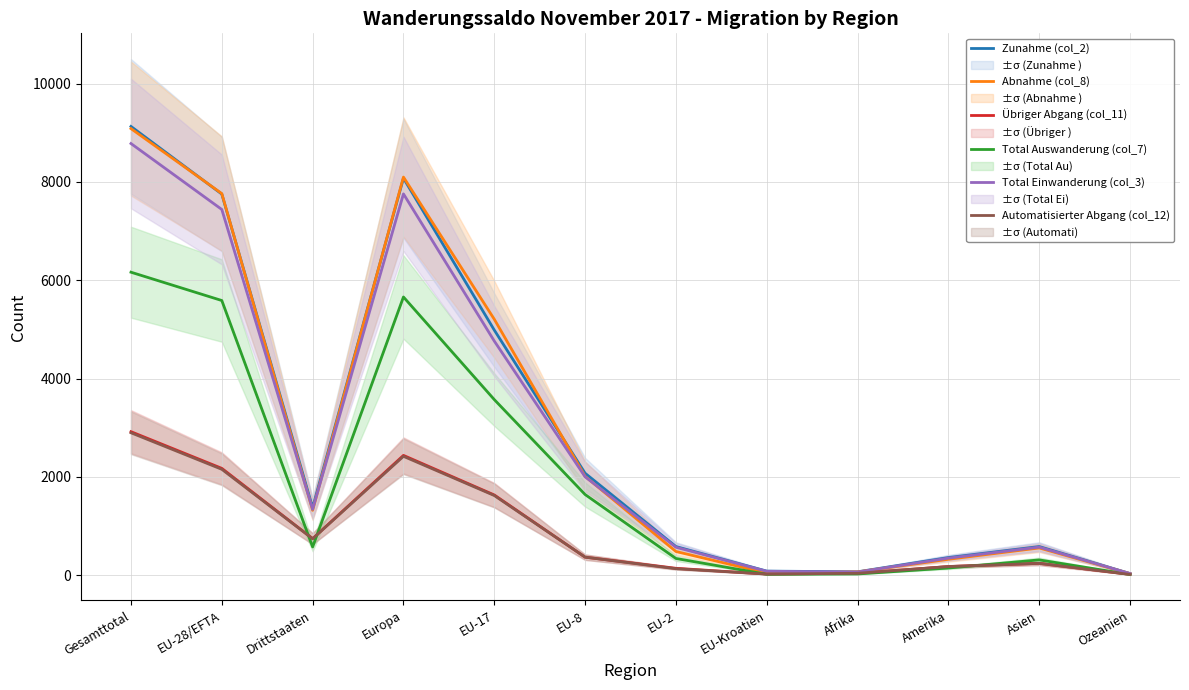

What is the difference between the maximum and minimum values in the Abnahme (col_8) series?

9052